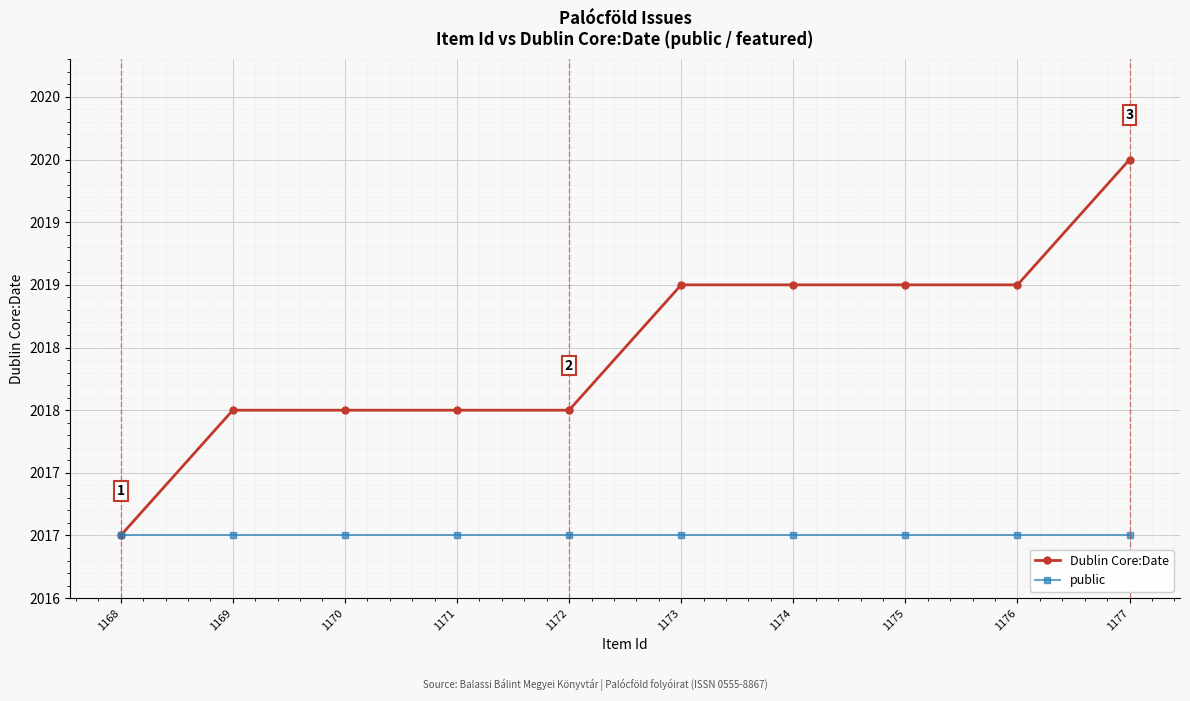

What is the total value across all series at 1173?

4036